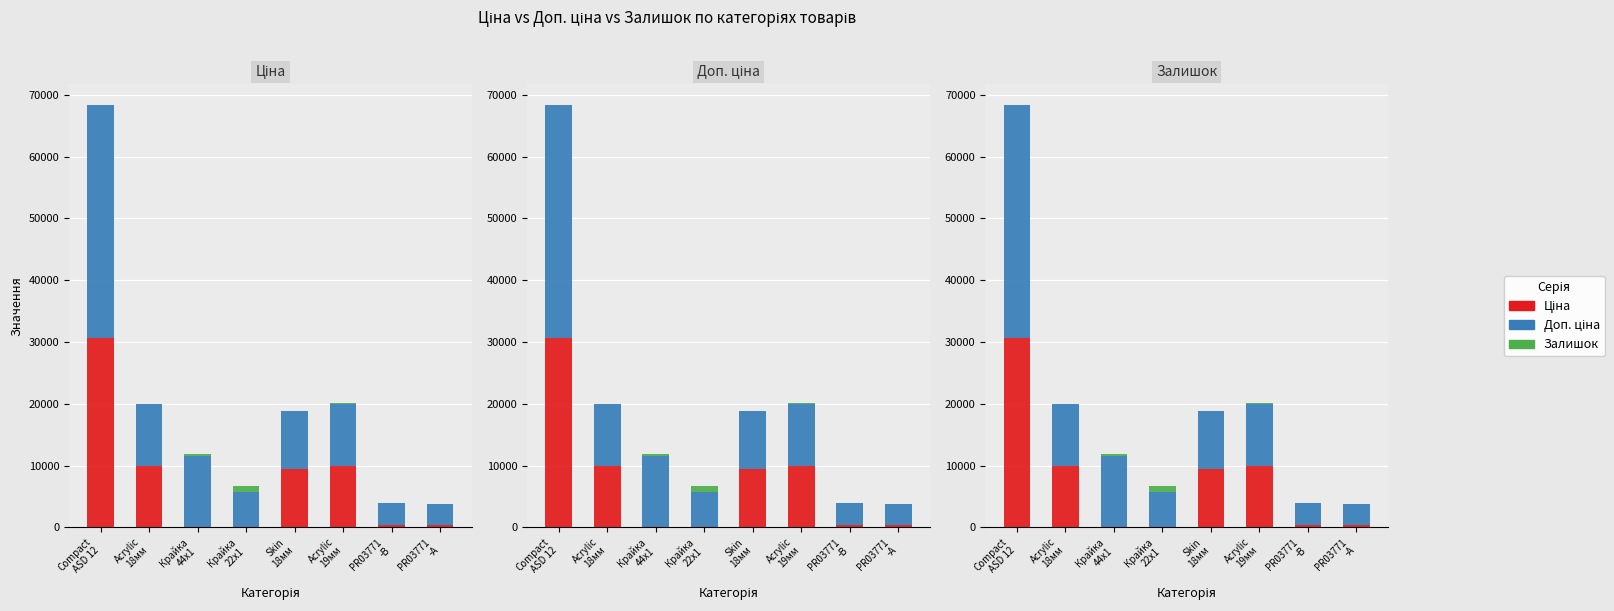

Reading left to right, what are all the values shown in this chart?

Ціна: 30717.1	9975.0	114.1	57.0	9384.0	9975.0	443.1	416.6
Доп. ціна: 37593.6	9975.0	11410.0	5705.0	9384.0	9975.0	3545.0	3332.5
Залишок: 16.0	25.0	289.0	845.0	34.0	157.0	22.0	30.0